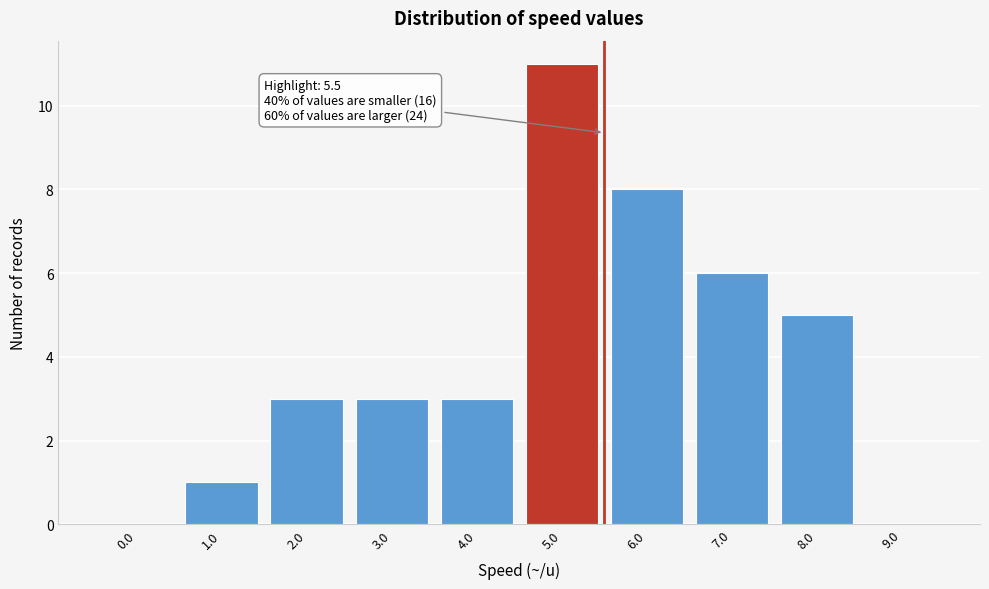

Reading left to right, what are all the values shown in this chart?

0.0=0	1.0=1	2.0=3	3.0=3	4.0=3	5.0=11	6.0=8	7.0=6	8.0=5	9.0=0